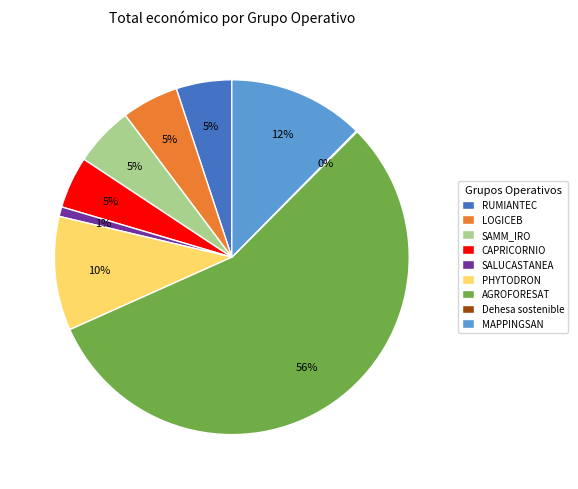

Do LOGICEB and RUMIANTEC together represent more than half of the pie?

No